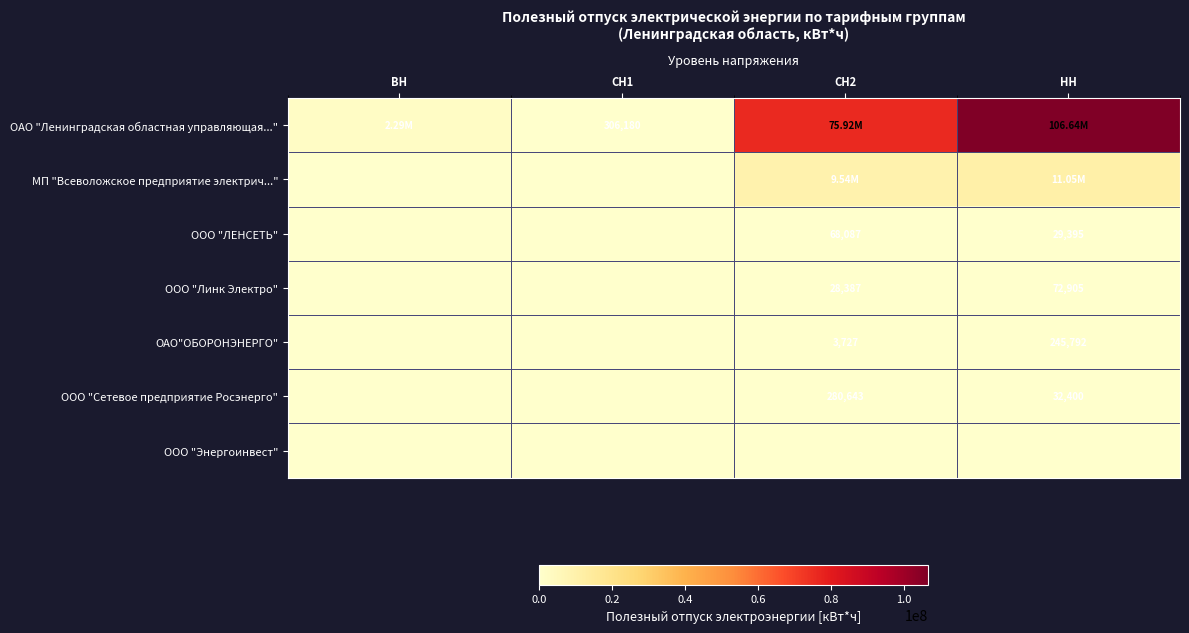

What is the spread (max minus min) of values at СН1?

306180